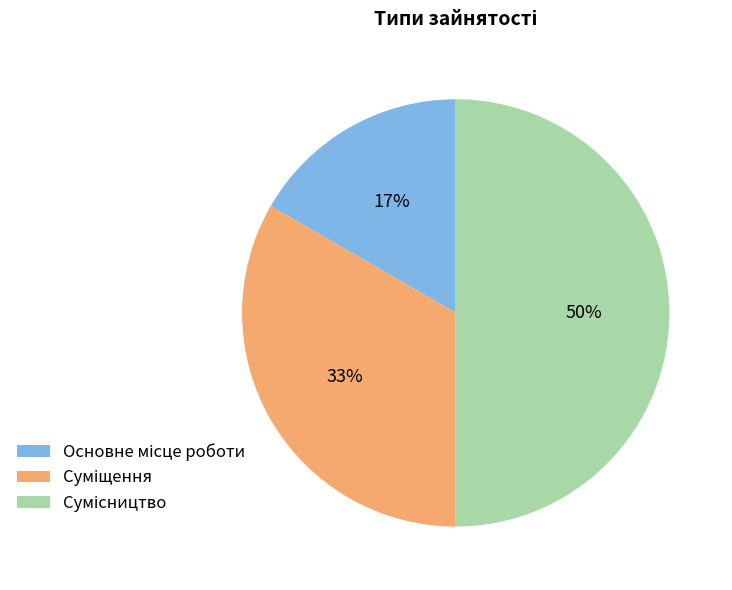

To the nearest percent, what is the difference between the largest and smallest slice percentages?

33%